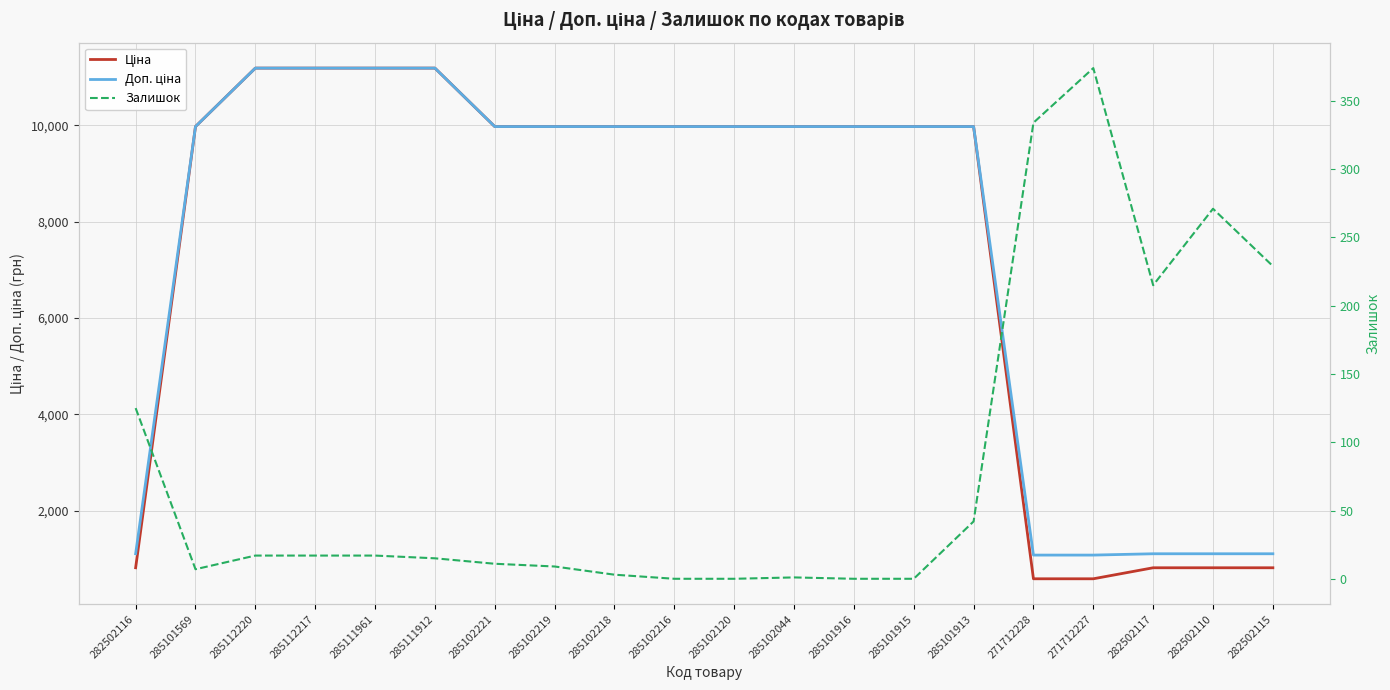

The Залишок series shows 9.4 at 285101569. True or false?

False